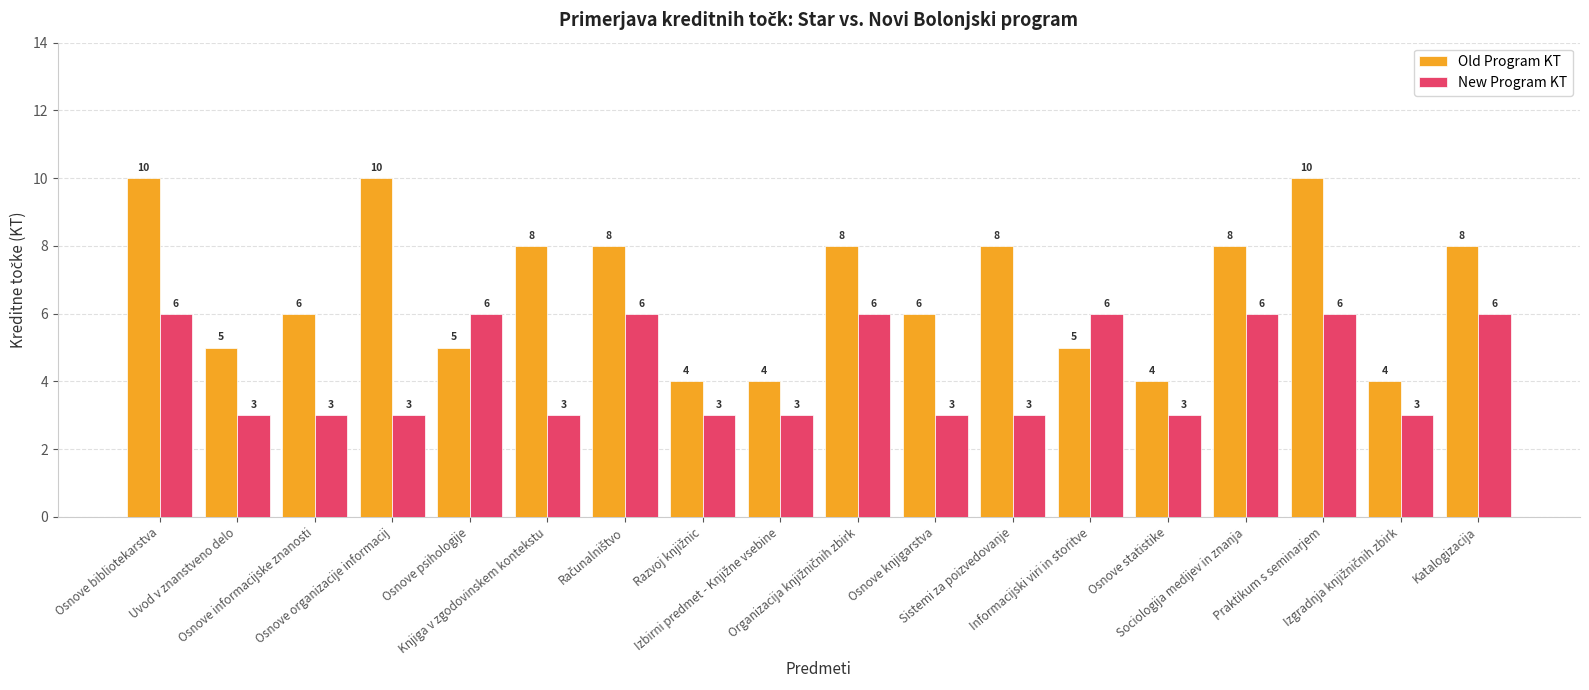

Reading right to left, transcribe all the data shown in this chart.

Old Program KT: 8	4	10	8	4	5	8	6	8	4	4	8	8	5	10	6	5	10
New Program KT: 6	3	6	6	3	6	3	3	6	3	3	6	3	6	3	3	3	6